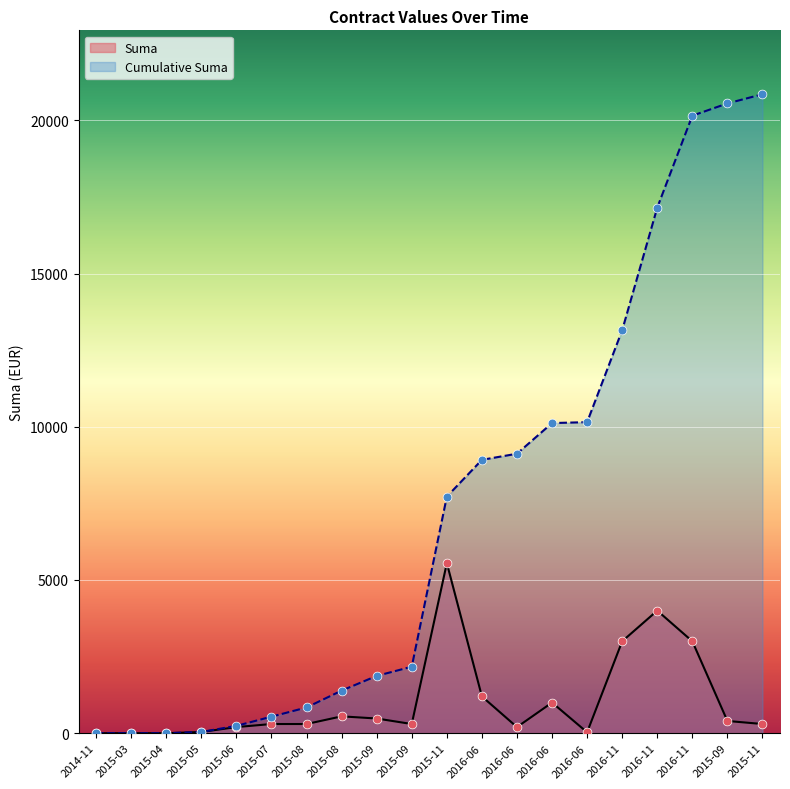

Which series has the largest total across all categories?

Cumulative Suma